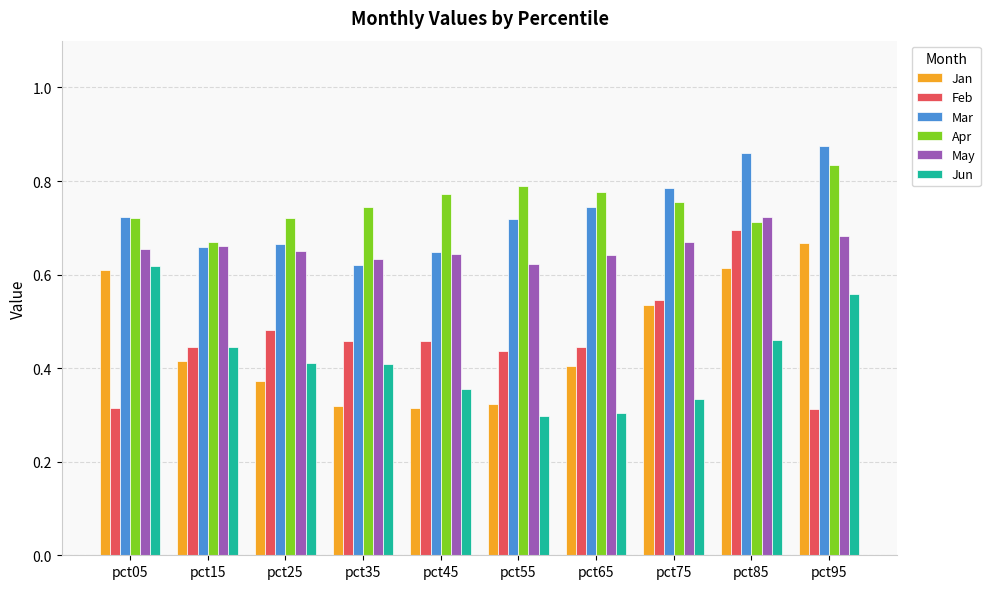

Which category has the highest value in the Jan series?

pct95